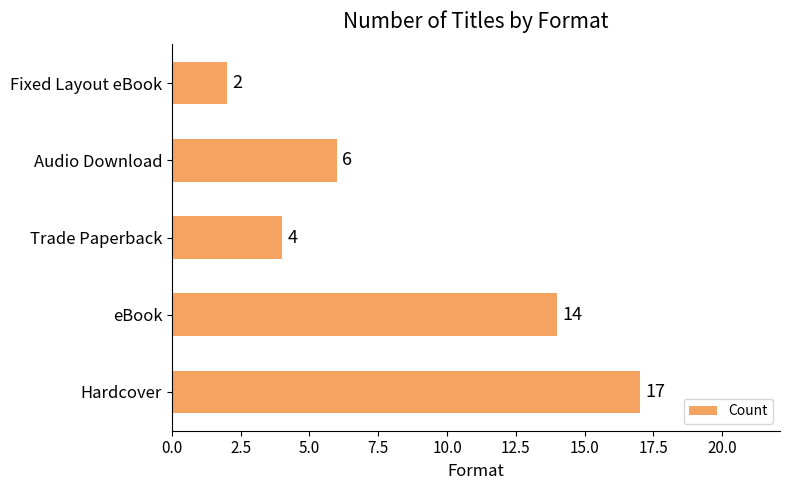

Rank the categories by value from highest to lowest.

Hardcover, eBook, Audio Download, Trade Paperback, Fixed Layout eBook